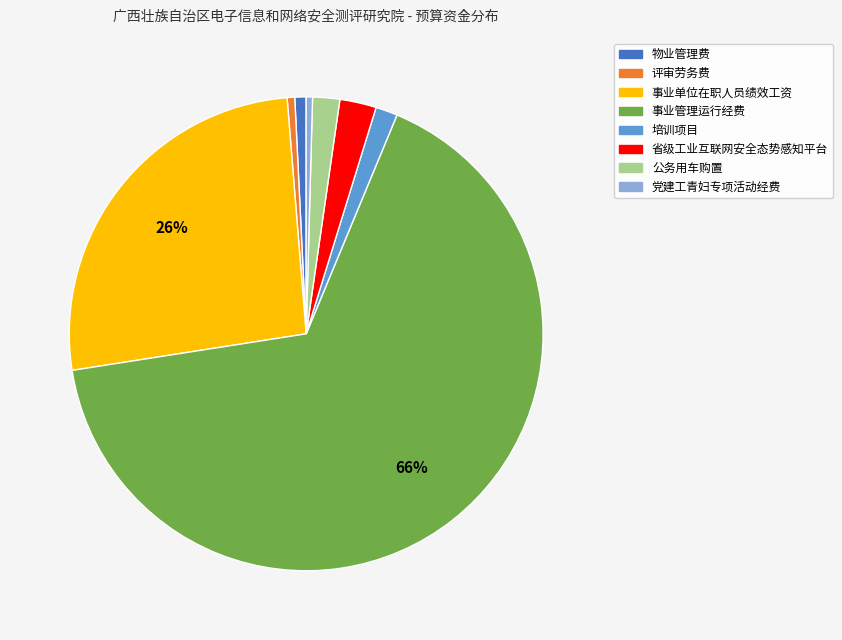

To the nearest percent, what is the difference between the 事业单位在职人员绩效工资 and 培训项目 slice percentages?

25%